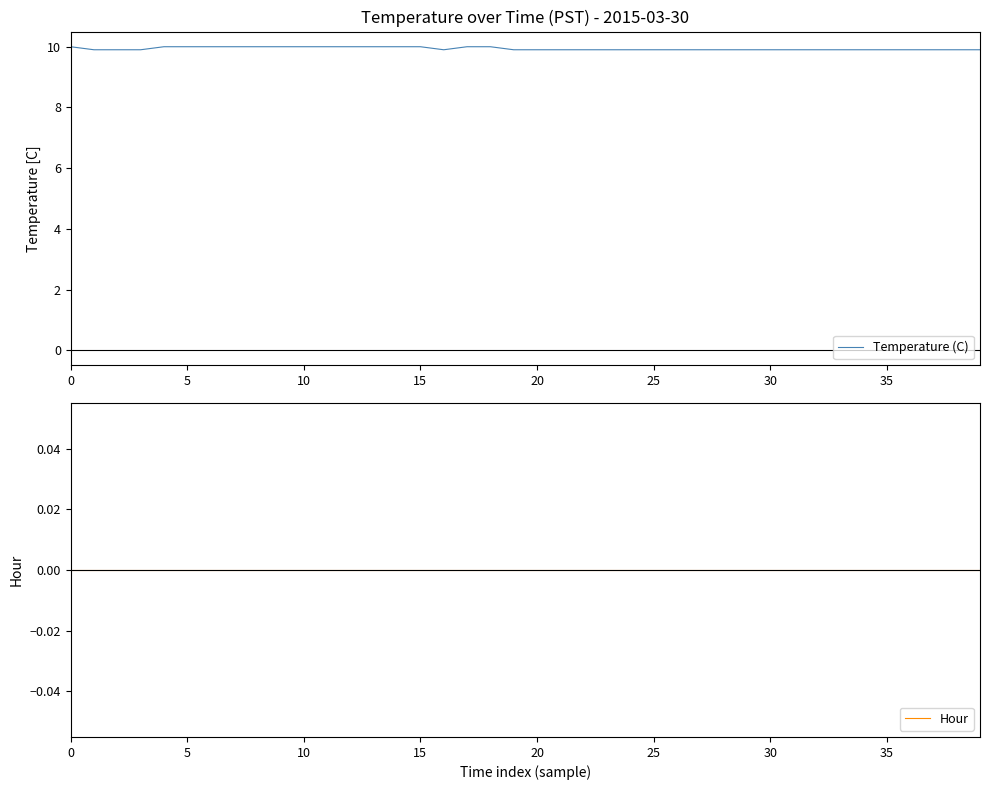

How many lines are shown in the chart?

2